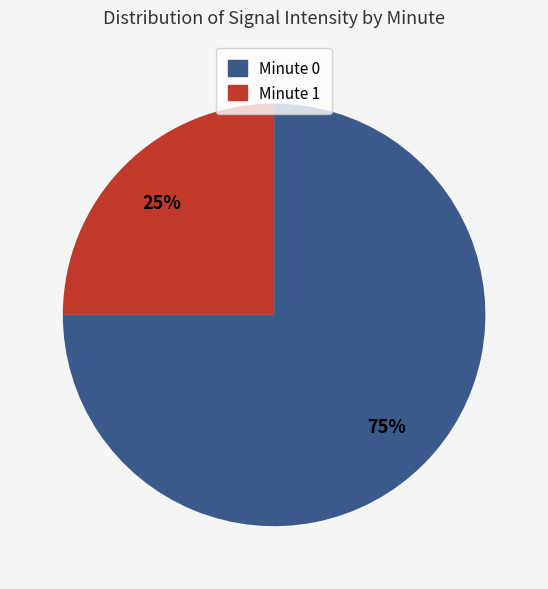

Is Minute 1 the majority of the pie?

No